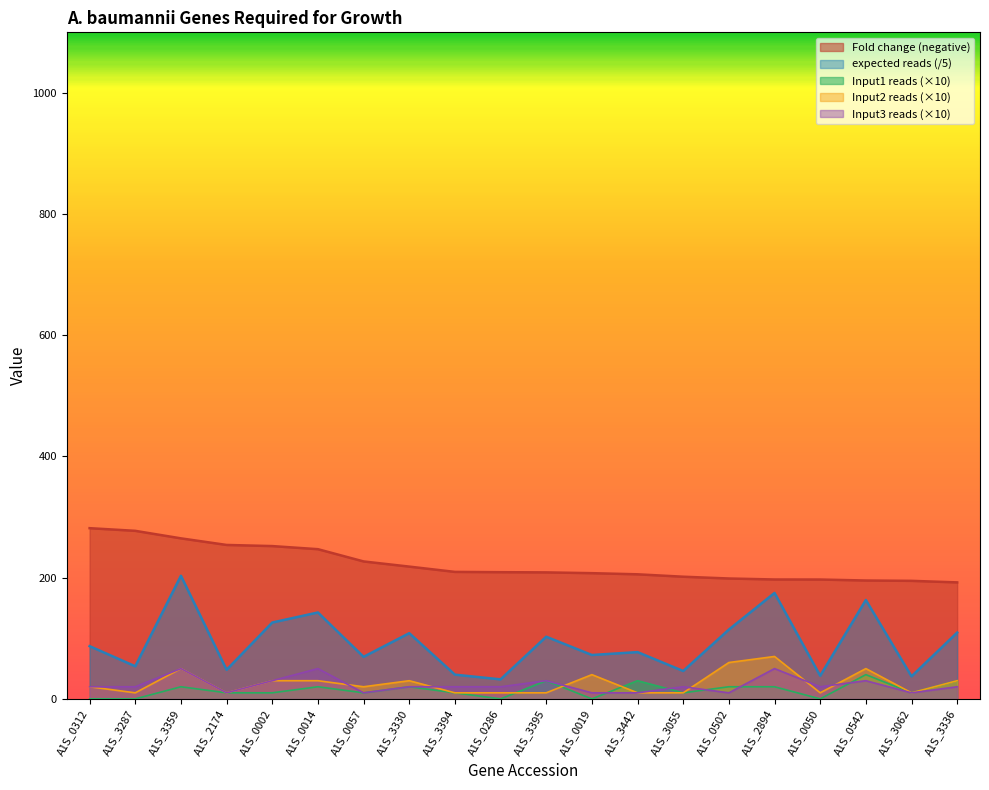

Does the chart display data point markers on the line(s)?

No